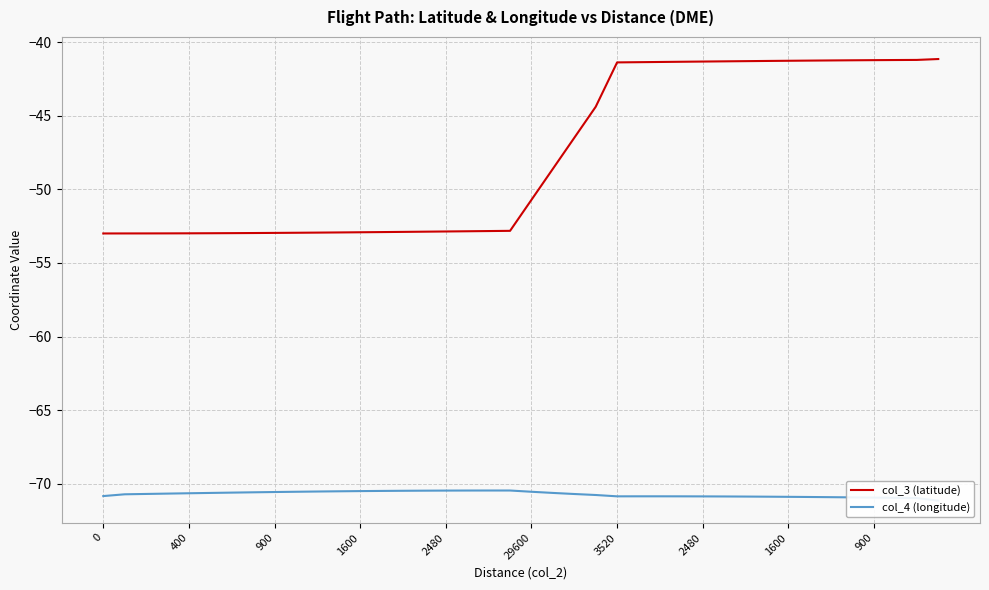

Reading left to right, list all the values displayed in this chart.

col_3 (latitude): -53.0	-53.0	-53.0	-53.0	-53.0	-53.0	-53.0	-53.0	-53.0	-53.0	-52.9	-52.9	-52.9	-52.9	-52.9	-52.9	-52.9	-52.9	-52.8	-52.8	-50.7	-48.6	-46.5	-44.4	-41.4	-41.4	-41.4	-41.3	-41.3	-41.3	-41.3	-41.3	-41.3	-41.3	-41.3	-41.2	-41.2	-41.2	-41.2	-41.2
col_4 (longitude): -70.8	-70.7	-70.7	-70.7	-70.6	-70.6	-70.6	-70.6	-70.6	-70.5	-70.5	-70.5	-70.5	-70.5	-70.5	-70.5	-70.5	-70.5	-70.5	-70.5	-70.5	-70.6	-70.7	-70.8	-70.9	-70.9	-70.9	-70.9	-70.9	-70.9	-70.9	-70.9	-70.9	-70.9	-70.9	-70.9	-70.9	-71.0	-71.0	-71.1